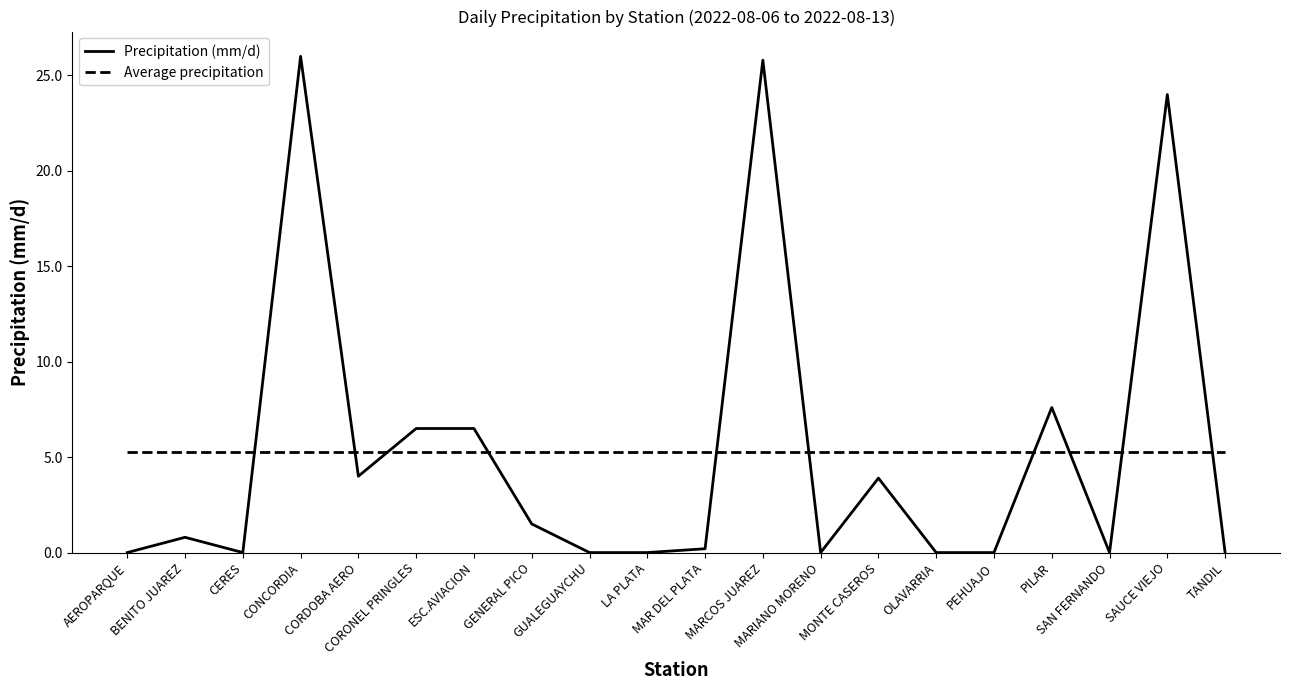

Rank the series by their maximum value, from highest to lowest.

Precipitation (mm/d), Average precipitation